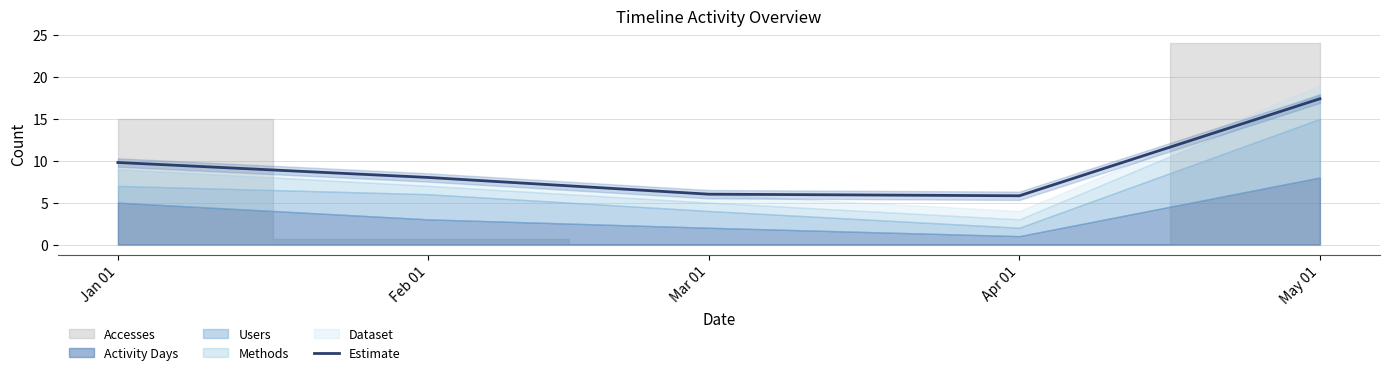

What is the value of the 4th point from the left?

5.8